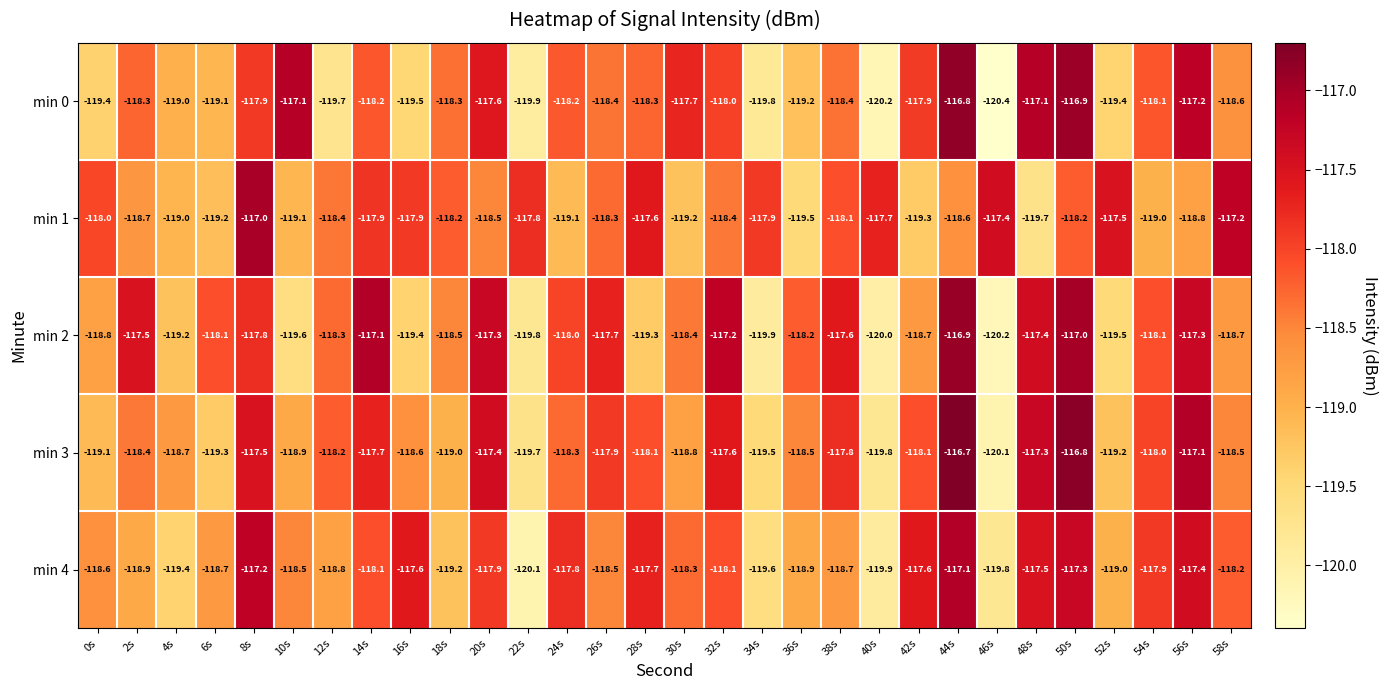

What is the smallest value displayed?

-120.4